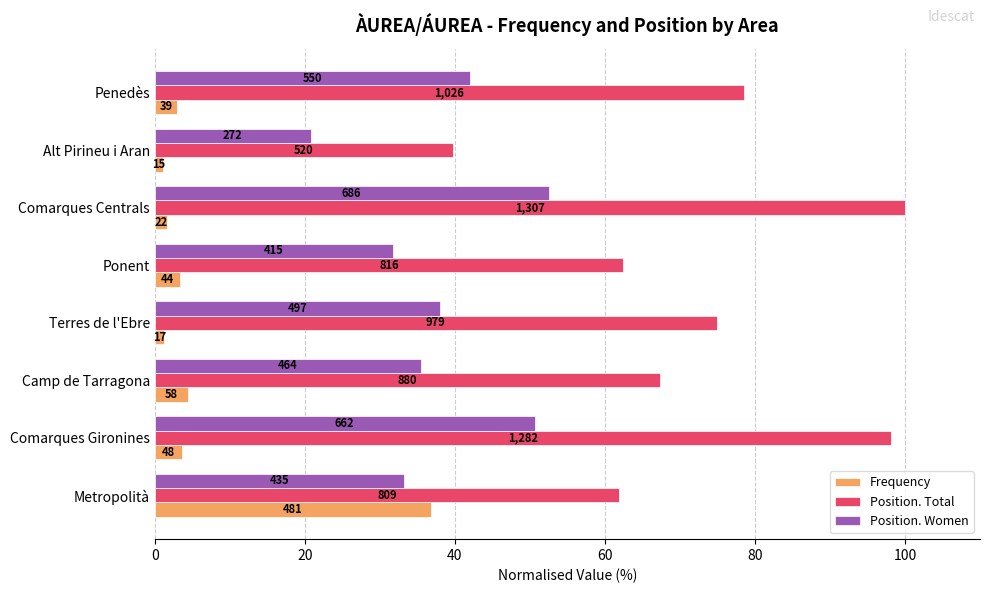

What is the value of the Position. Women bar at the 5th from the left?

31.8